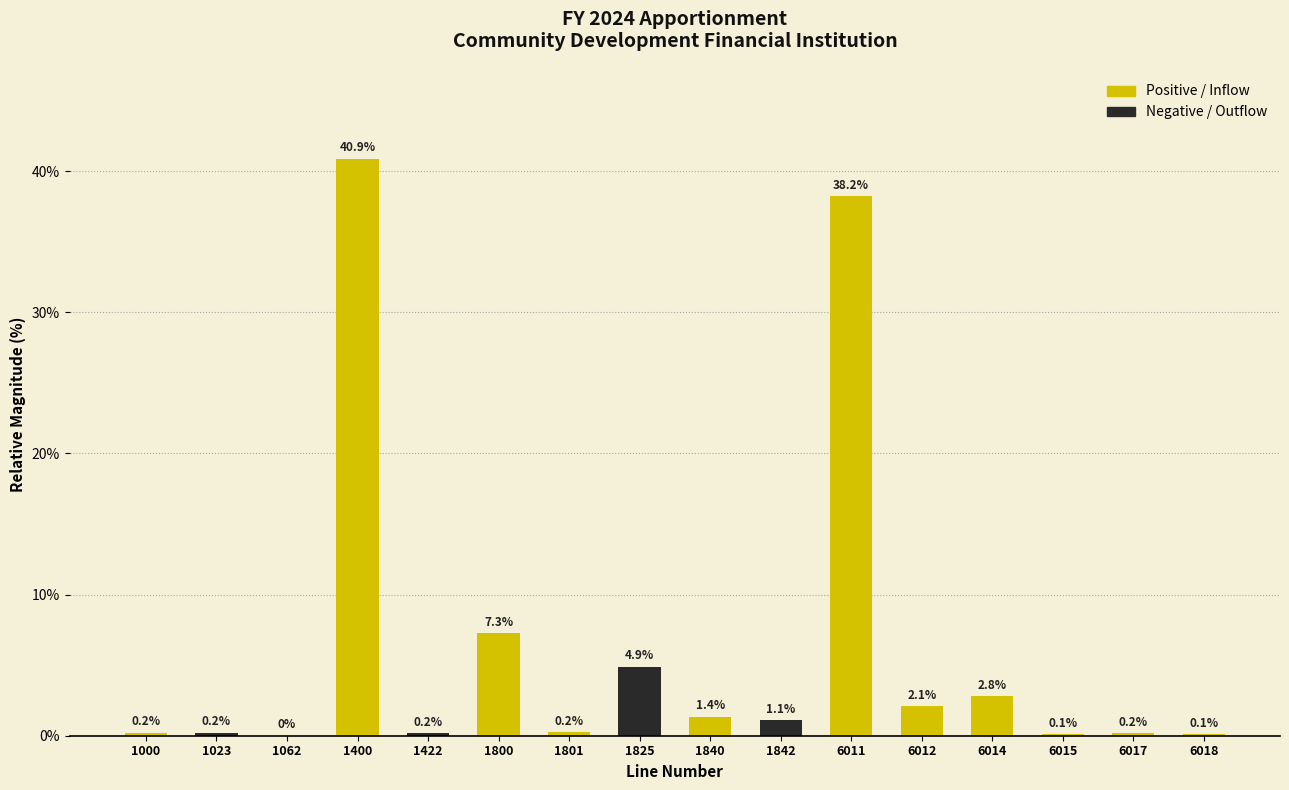

Reading left to right, transcribe all the data shown in this chart.

1000=0.2	1023=0.2	1062=0.0	1400=40.9	1422=0.2	1800=7.3	1801=0.2	1825=4.9	1840=1.4	1842=1.1	6011=38.2	6012=2.1	6014=2.8	6015=0.1	6017=0.2	6018=0.1